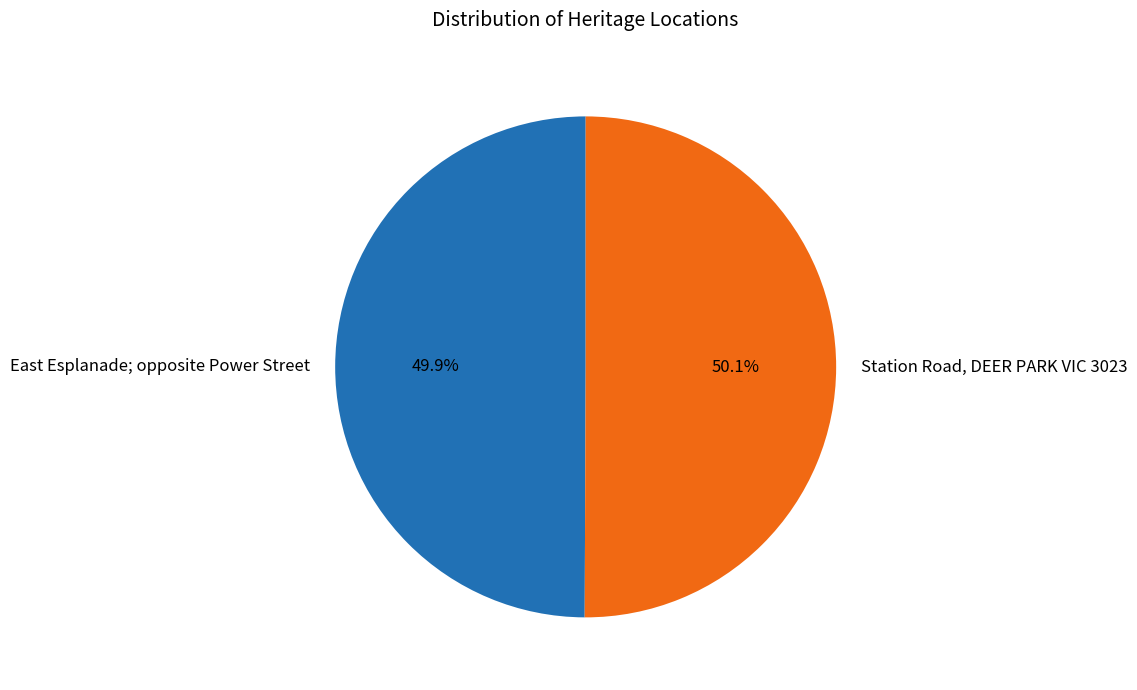

Does any single category account for the majority?

Yes